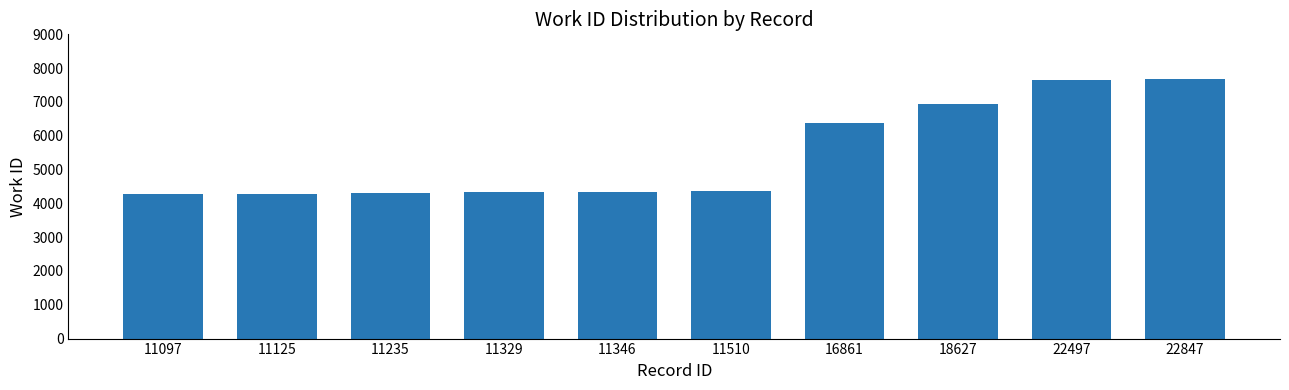

Which has a higher value, 16861 or 11329?

16861